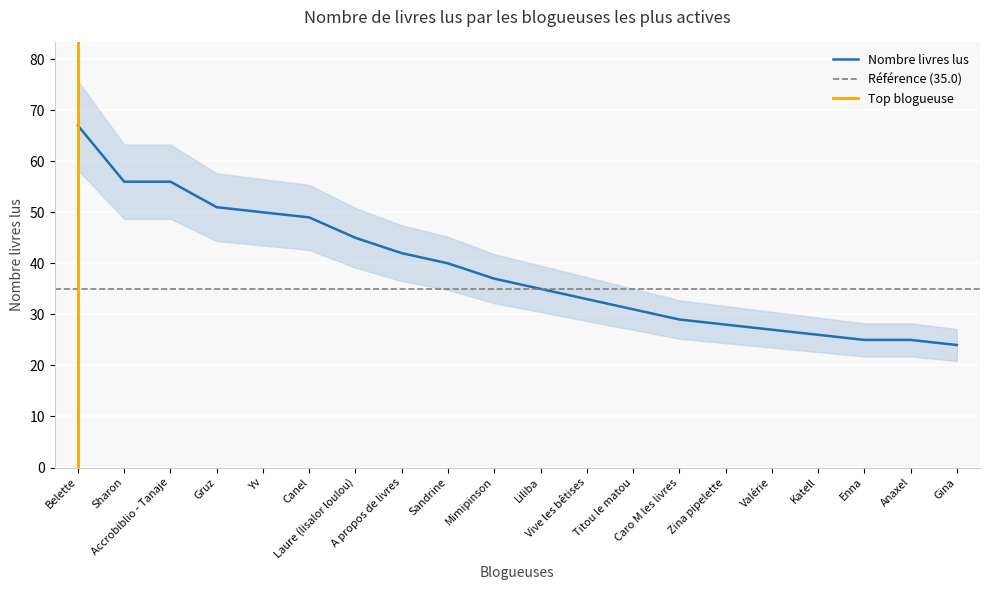

Reading left to right, list all the values displayed in this chart.

Belette=67	Sharon=56	Accrobiblio - Tanaje=56	Gruz=51	Yv=50	Canel=49	Laure (lisalor loulou)=45	A propos de livres=42	Sandrine=40	Mimipinson=37	Liliba=35	Vive les bêtises=33	Titou le matou=31	Caro M les livres=29	Zina pipelette=28	Valérie=27	Katell=26	Enna=25	Anaxel=25	Gina=24